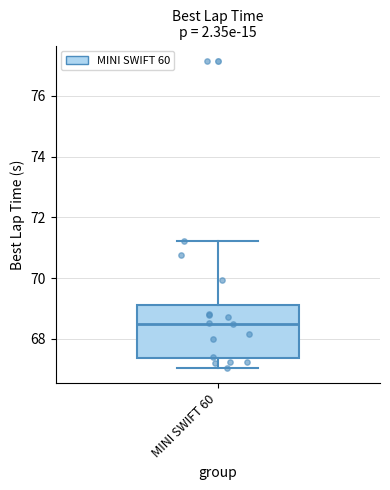

Transcribe this box plot: give where the median line is, the range the box spans, and where the two whiskers end, as read against the y-axis. The values are not printed on the chart, so give them approximately, as read against the axis.

median 68.4, box 67.4 to 69.2, whiskers 67.0 to 71.2